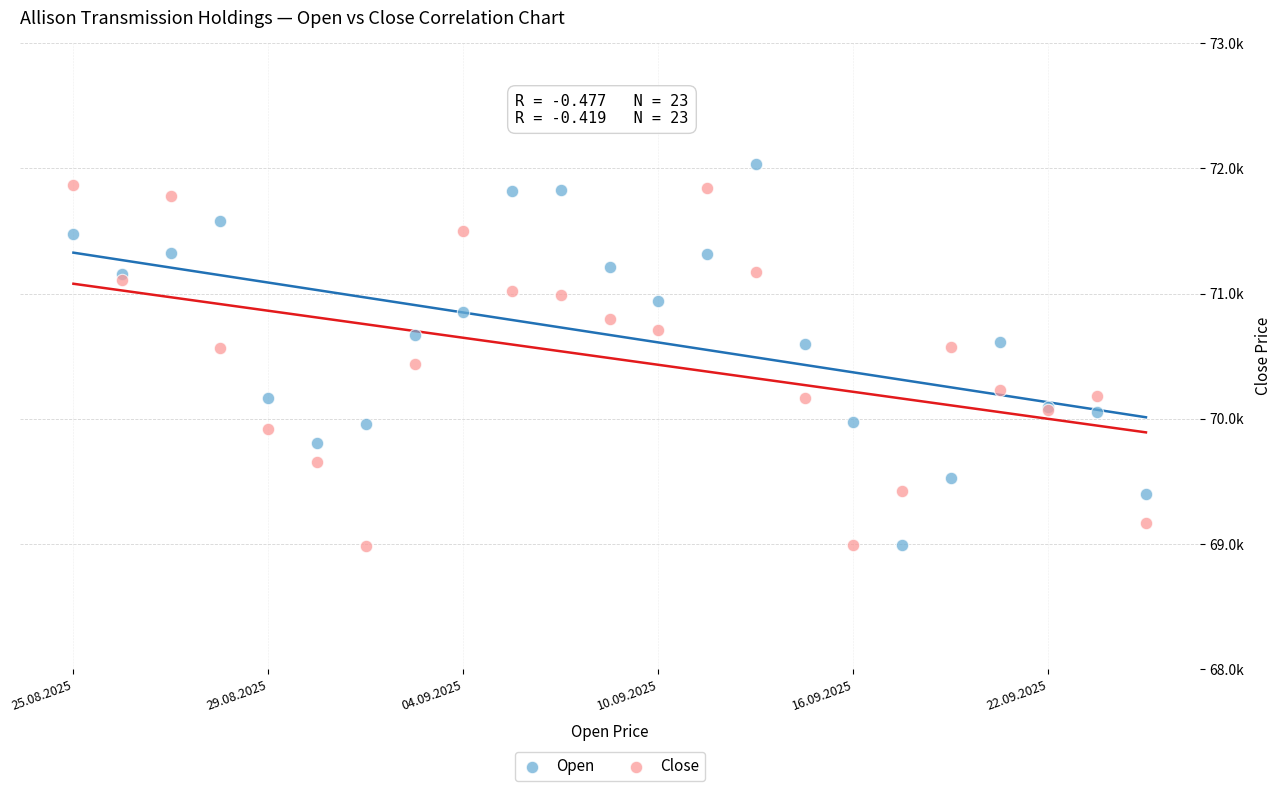

Which series contains the highest Y value?

Open